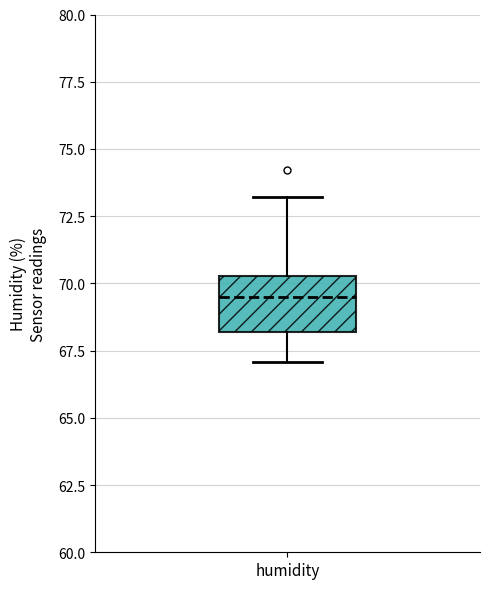

Where does the upper whisker of the box for humidity end on the y-axis? The values are not printed on the chart, so give them approximately, as read against the axis.

73.0